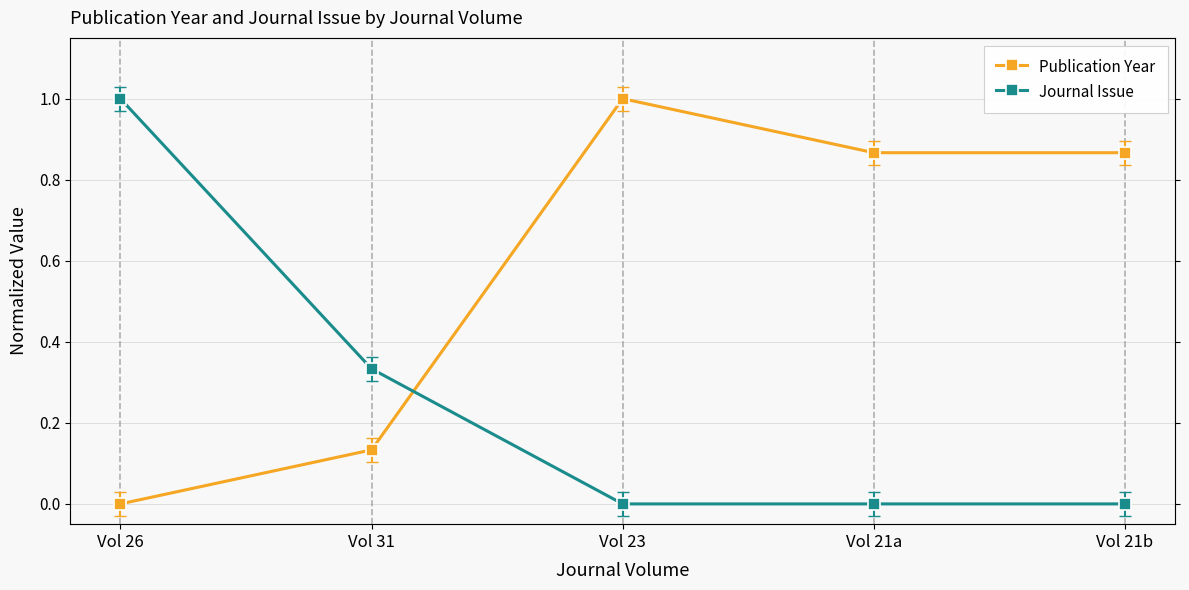

After their last crossing, which series has the higher values: Publication Year or Journal Issue?

Publication Year